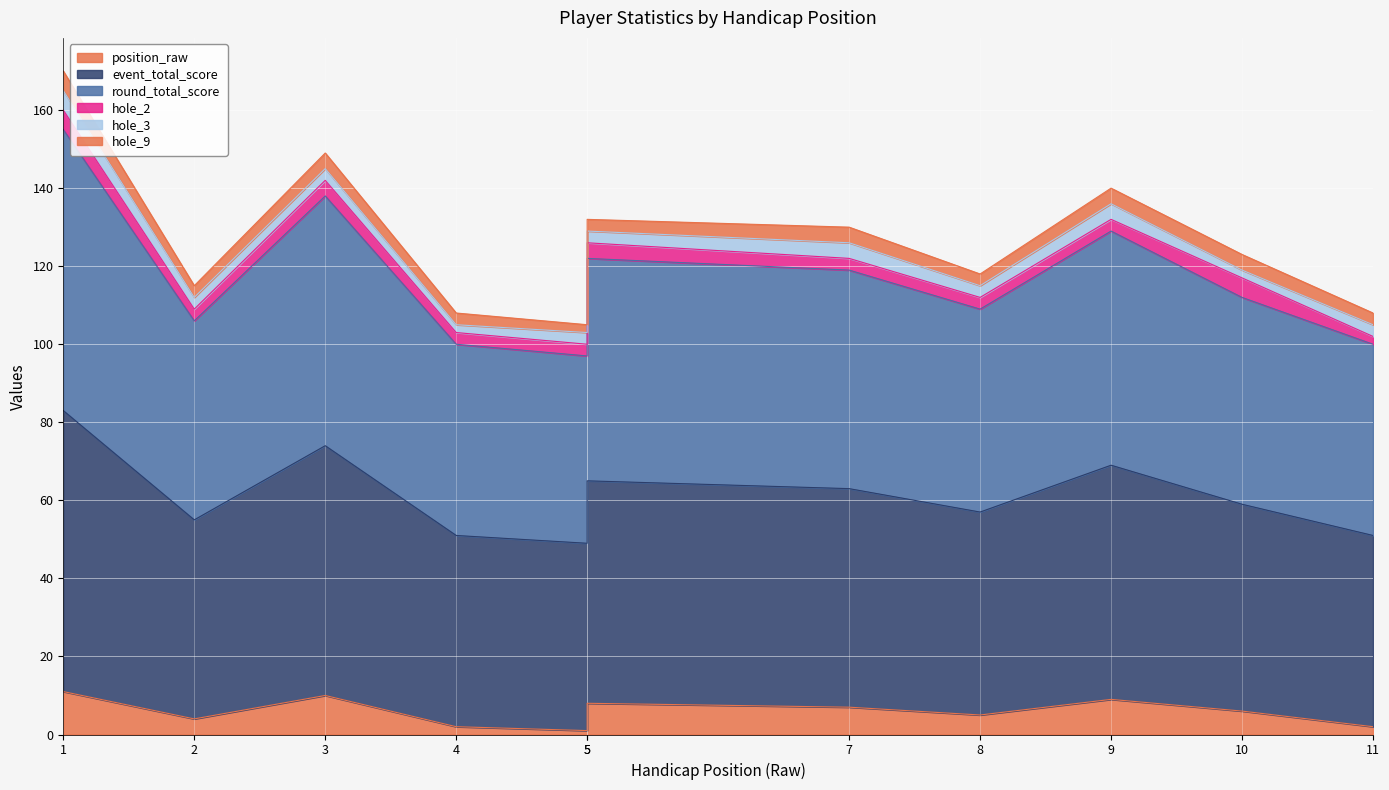

At which category does event_total_score reach its first local valley?

2